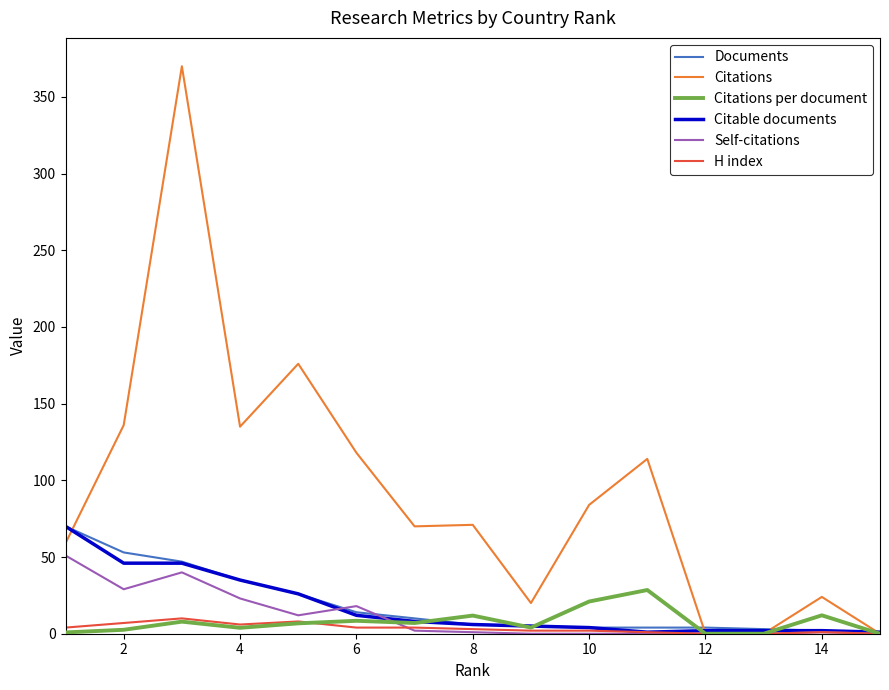

How many lines are shown in the chart?

6